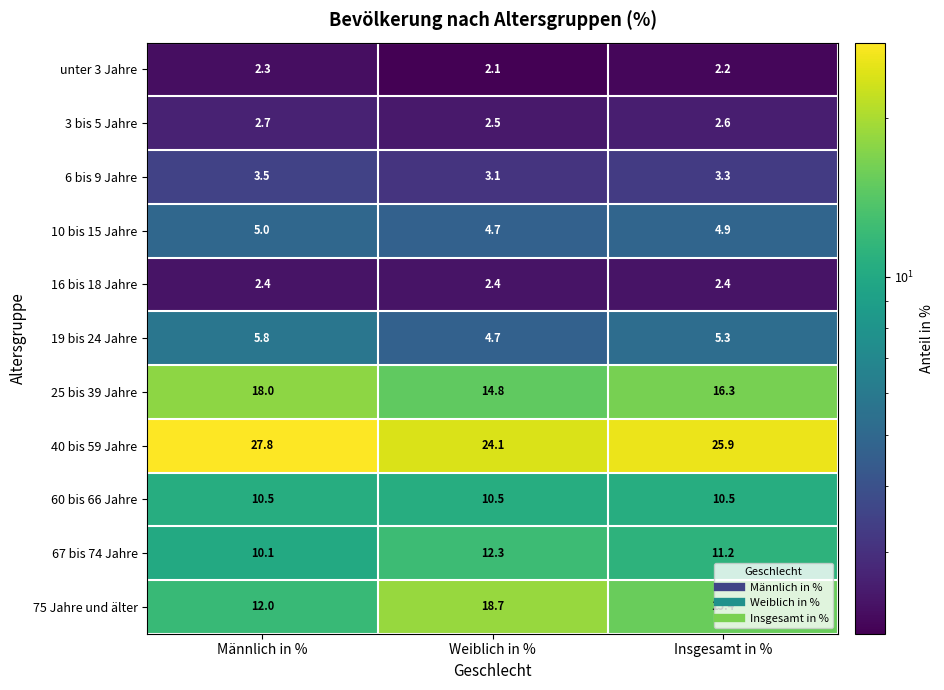

Rank the series at Insgesamt in % from lowest to highest value.

unter 3 Jahre, 16 bis 18 Jahre, 3 bis 5 Jahre, 6 bis 9 Jahre, 10 bis 15 Jahre, 19 bis 24 Jahre, 60 bis 66 Jahre, 67 bis 74 Jahre, 75 Jahre und älter, 25 bis 39 Jahre, 40 bis 59 Jahre